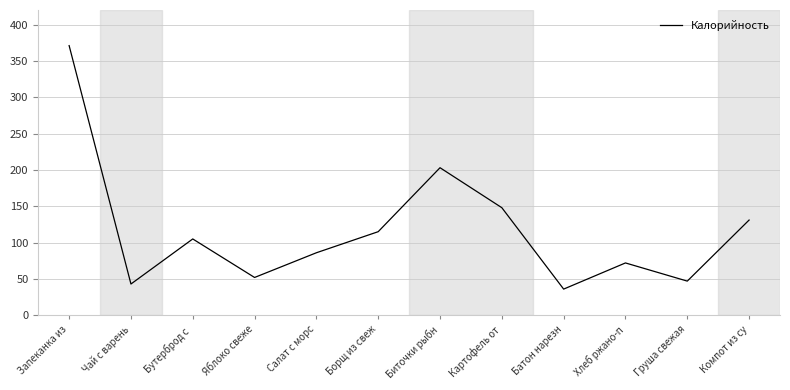

What is the difference between the values at Картофель от and Яблоко свеже?

96